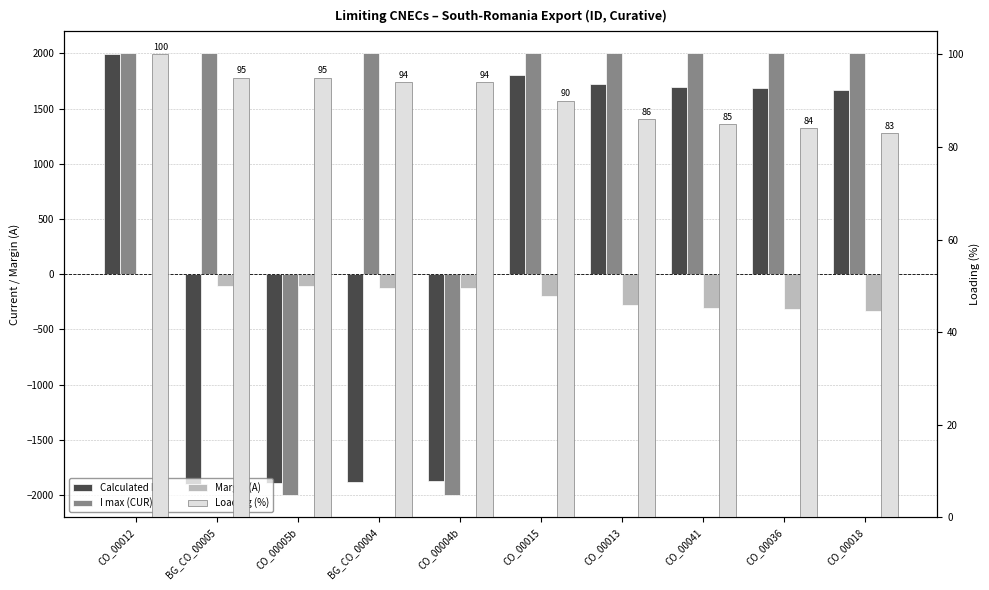

What is the difference between the Margin (A) values at CO_00036 and CO_00012?

312